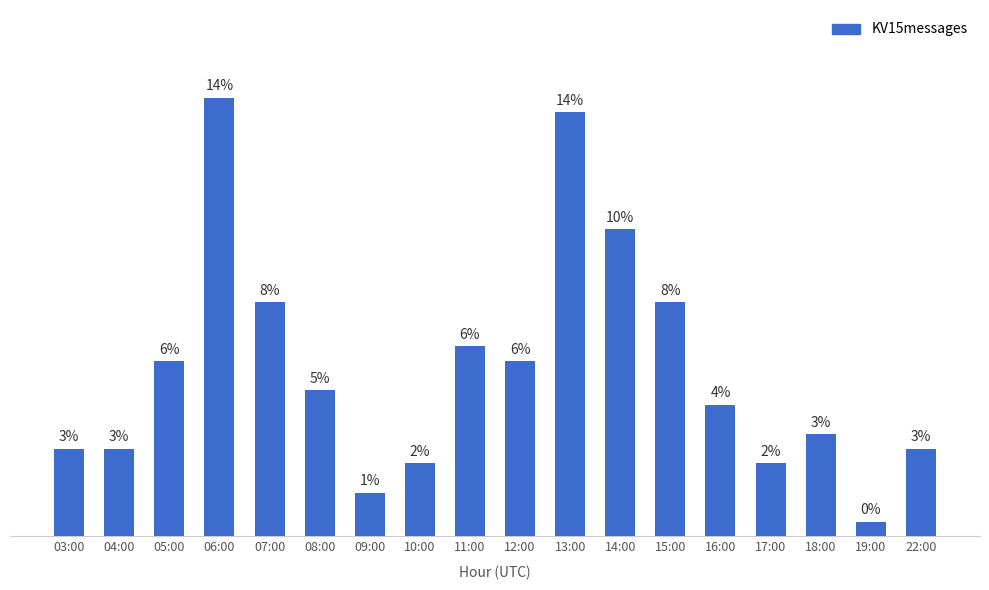

Between 04:00 and 06:00, which is larger?

06:00